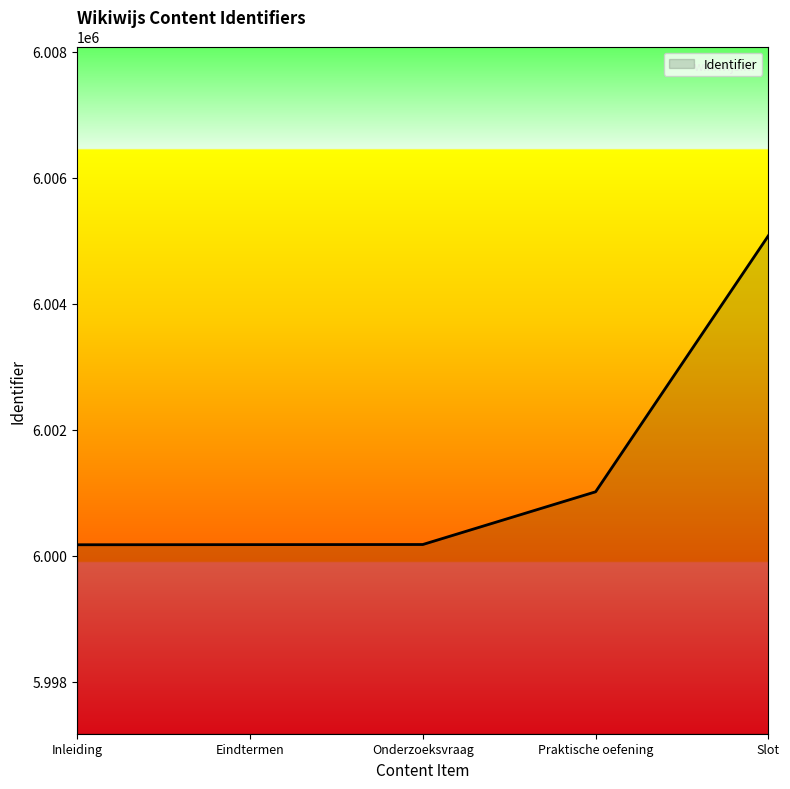

Approximately how many times larger is the value at Onderzoeksvraag compared to Praktische oefening?

1.0